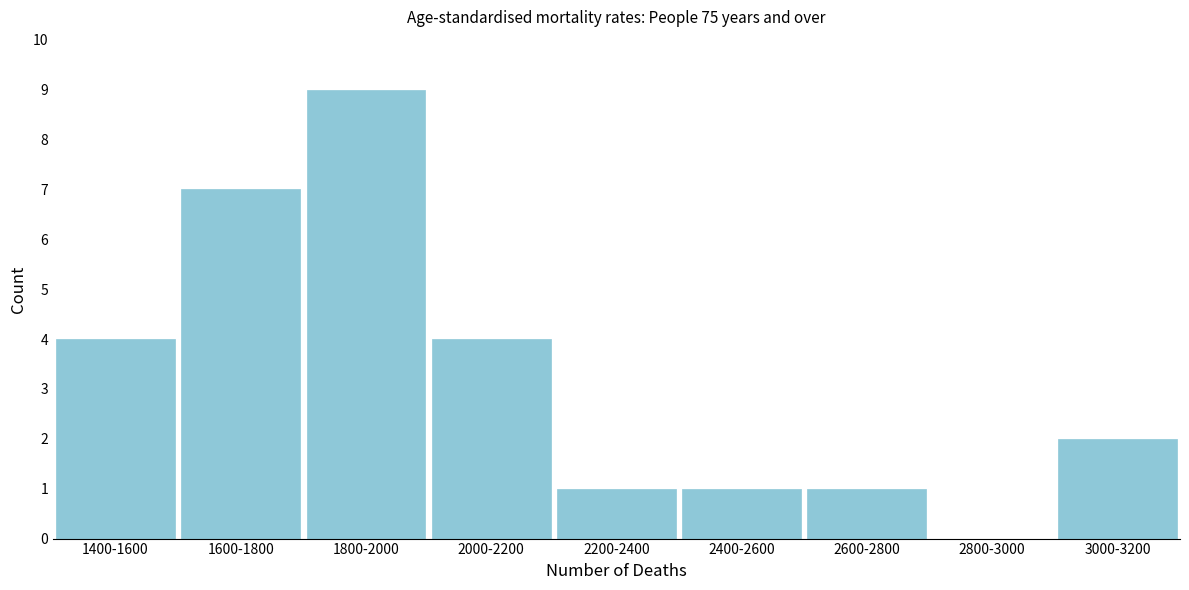

Reading right to left, what are all the values shown in this chart?

3000-3200=2	2800-3000=0	2600-2800=1	2400-2600=1	2200-2400=1	2000-2200=4	1800-2000=9	1600-1800=7	1400-1600=4